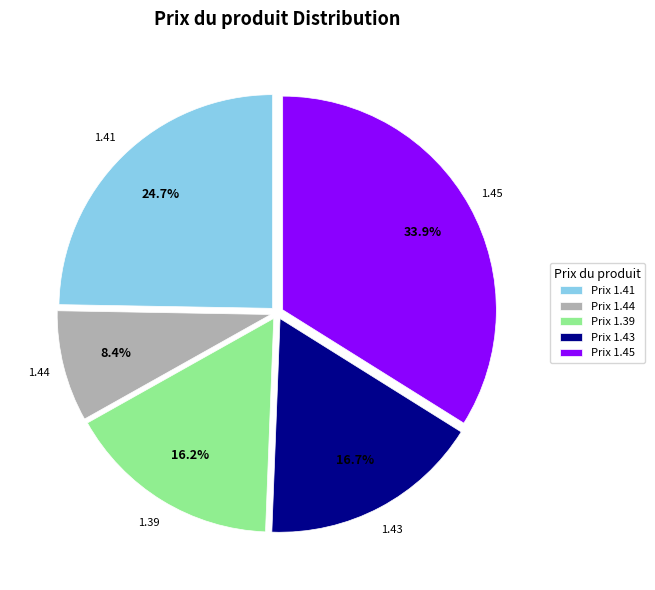

To the nearest percent, what is the average slice percentage?

20%